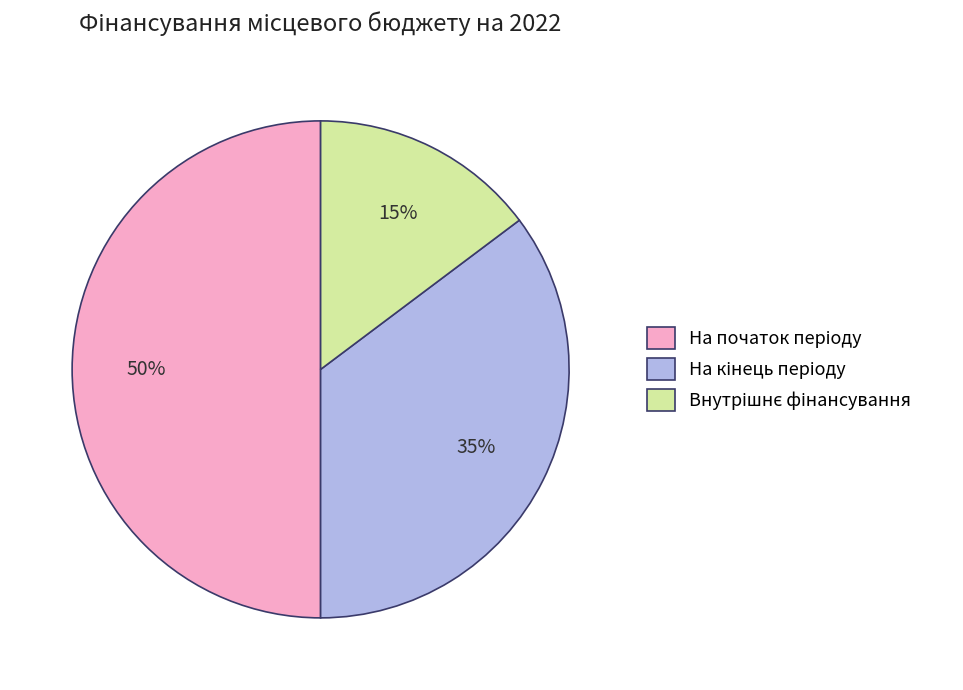

To the nearest percent, what is the difference between the largest and smallest slice percentages?

35%